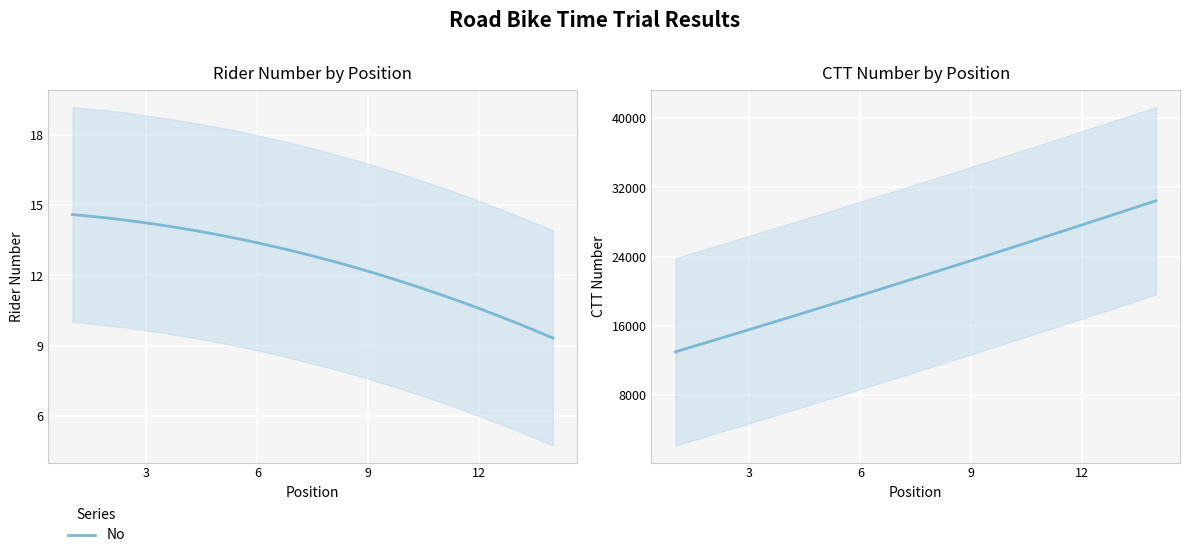

True or false: ctt_number has a value of 17226 at 3.

False